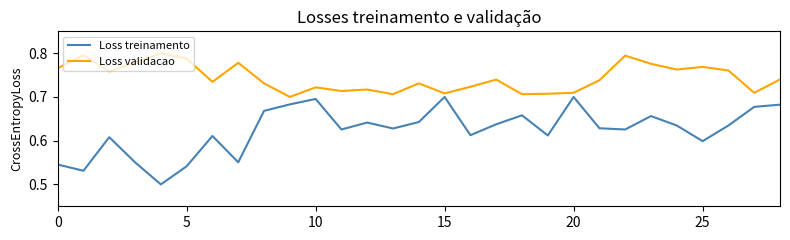

Which series has the largest total across all categories?

Loss validacao